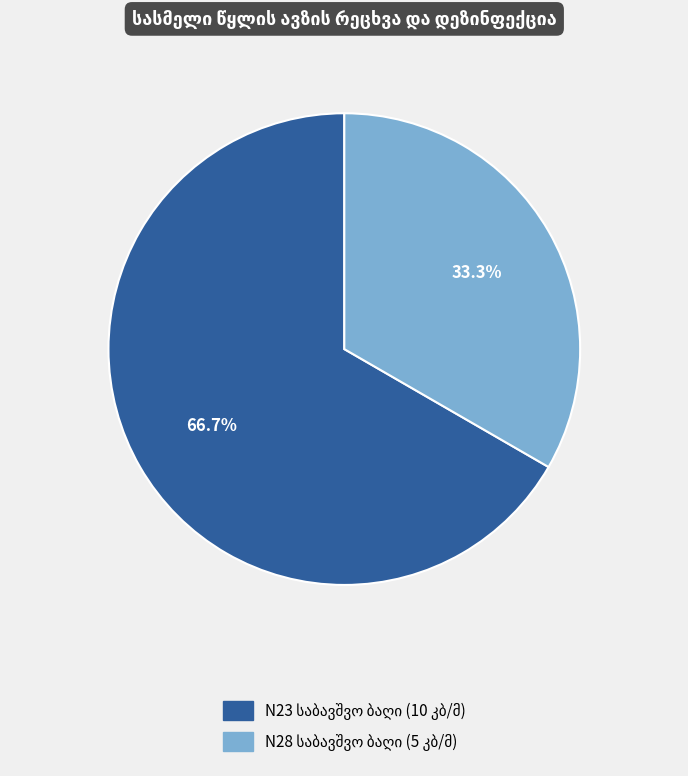

Is there any slice that represents more than half of the pie?

Yes